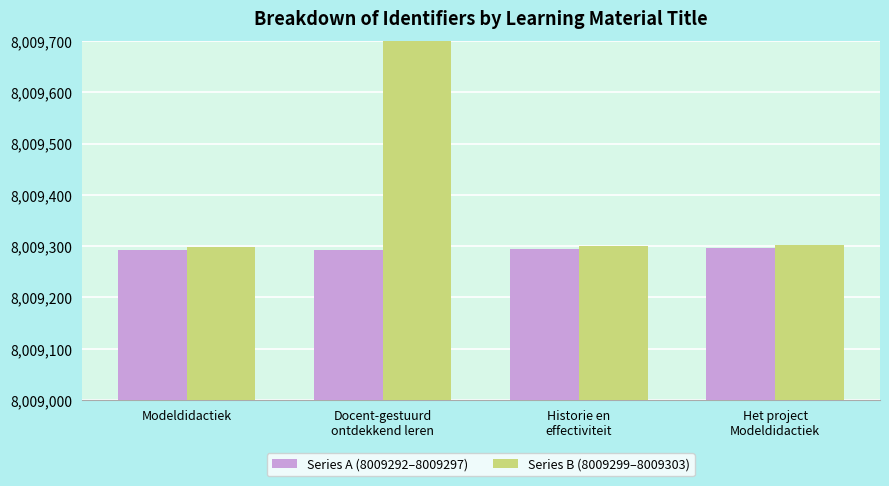

How many values in the Series B (8009299–8009303) series are below 8009303?

2